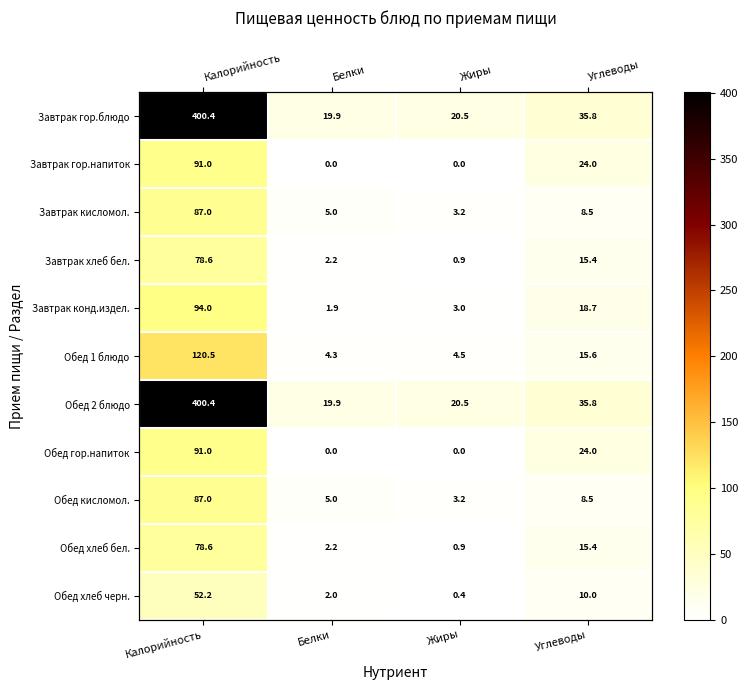

How many positive values does the Завтрак гор.напиток series have?

2